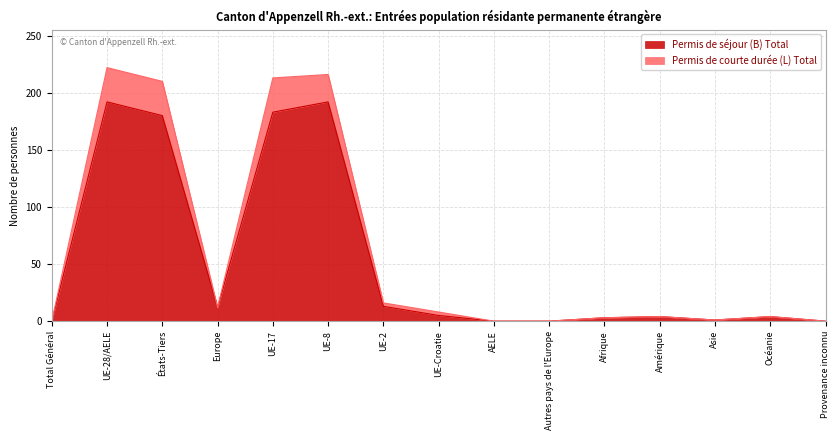

Does the chart display data point markers on the line(s)?

No